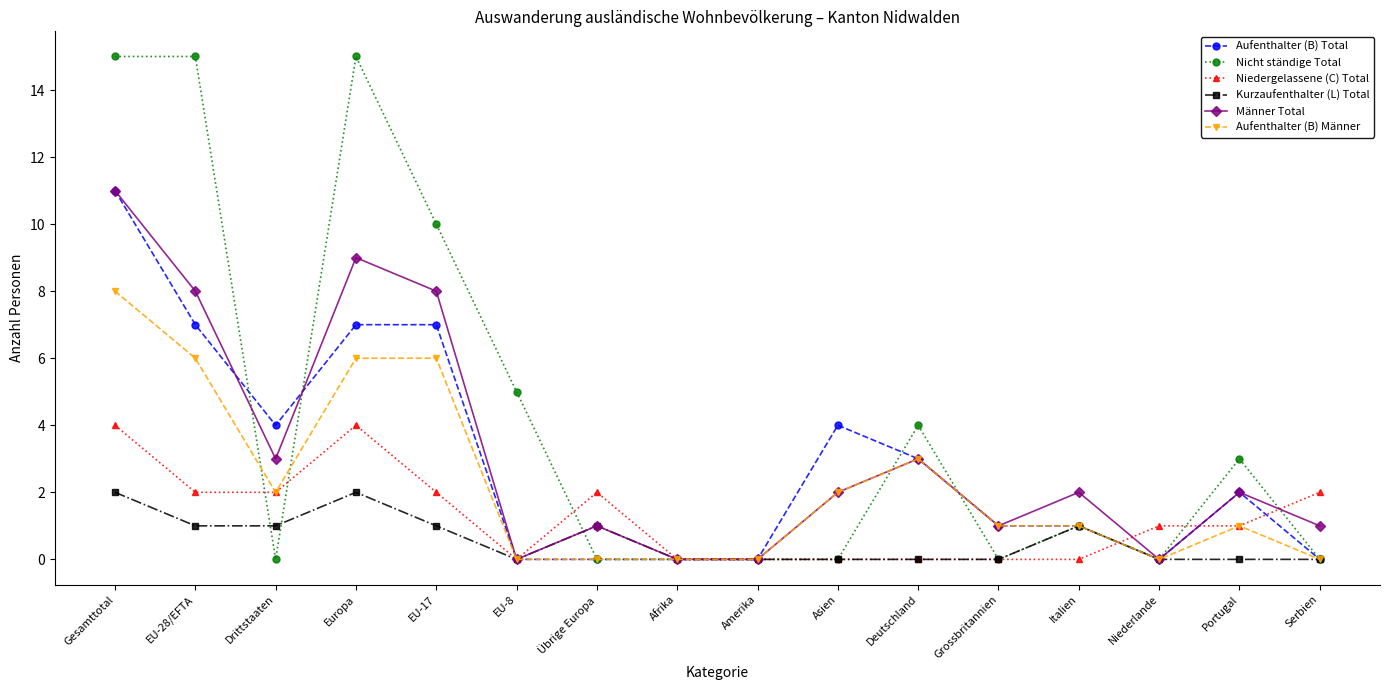

At how many categories does at least one series exceed 7?

4